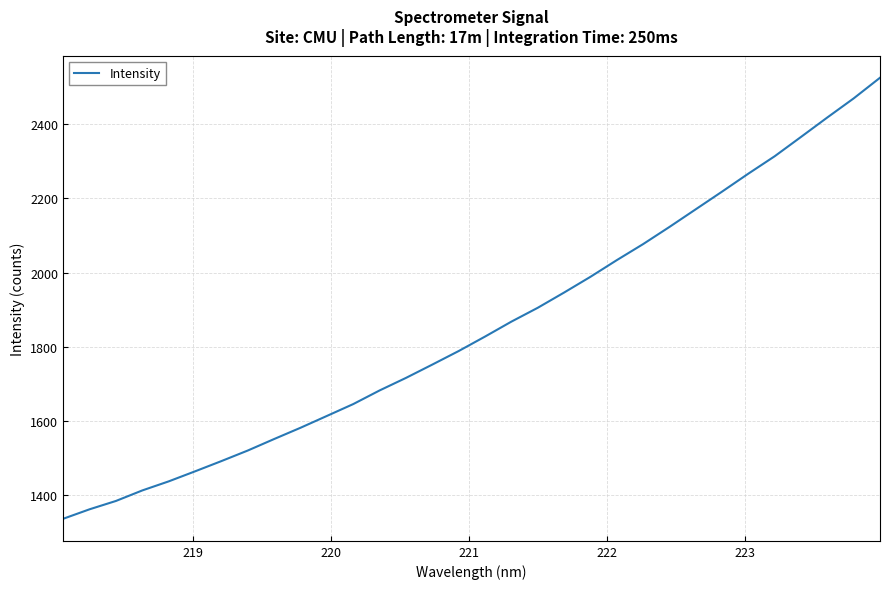

What is the difference between the maximum and minimum values?

1187.5